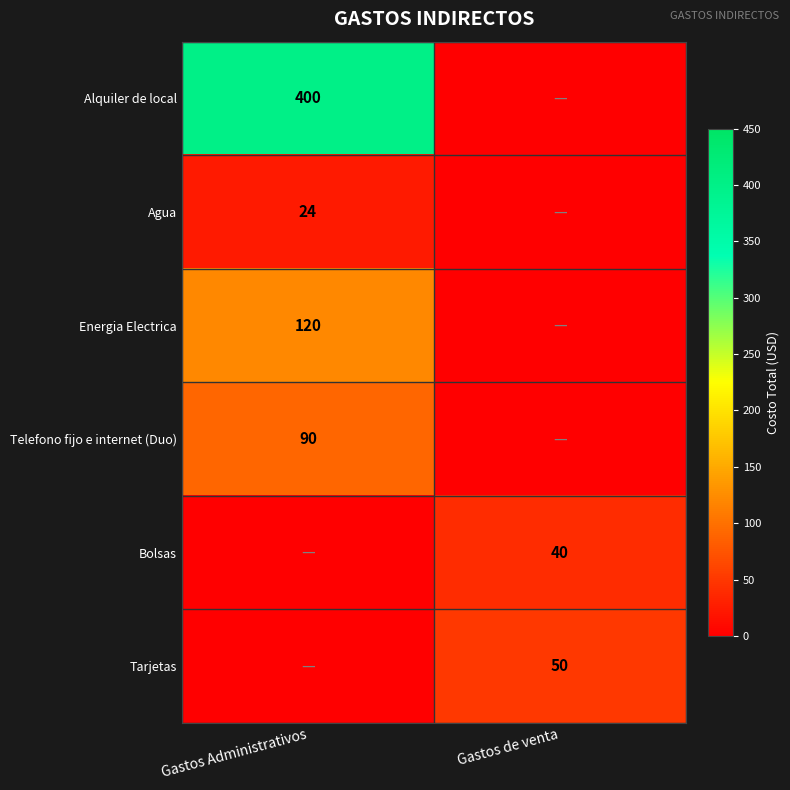

At which category is the sum across all series the highest?

Gastos Administrativos